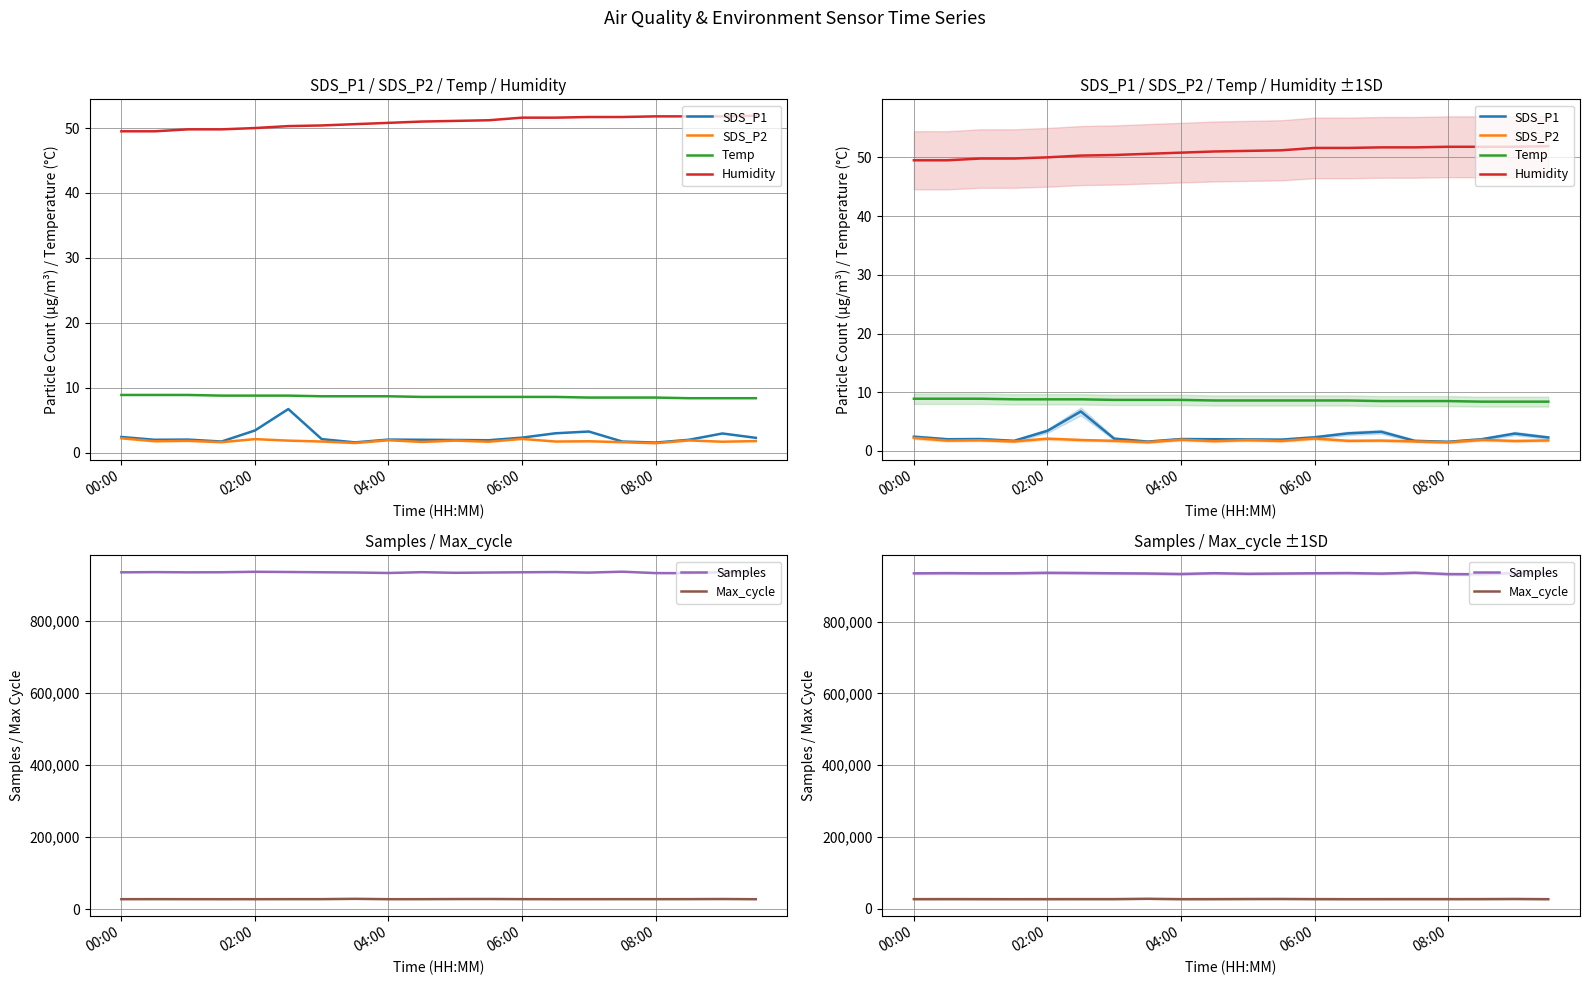

True or false: Temp and Max_cycle cross at least once.

False